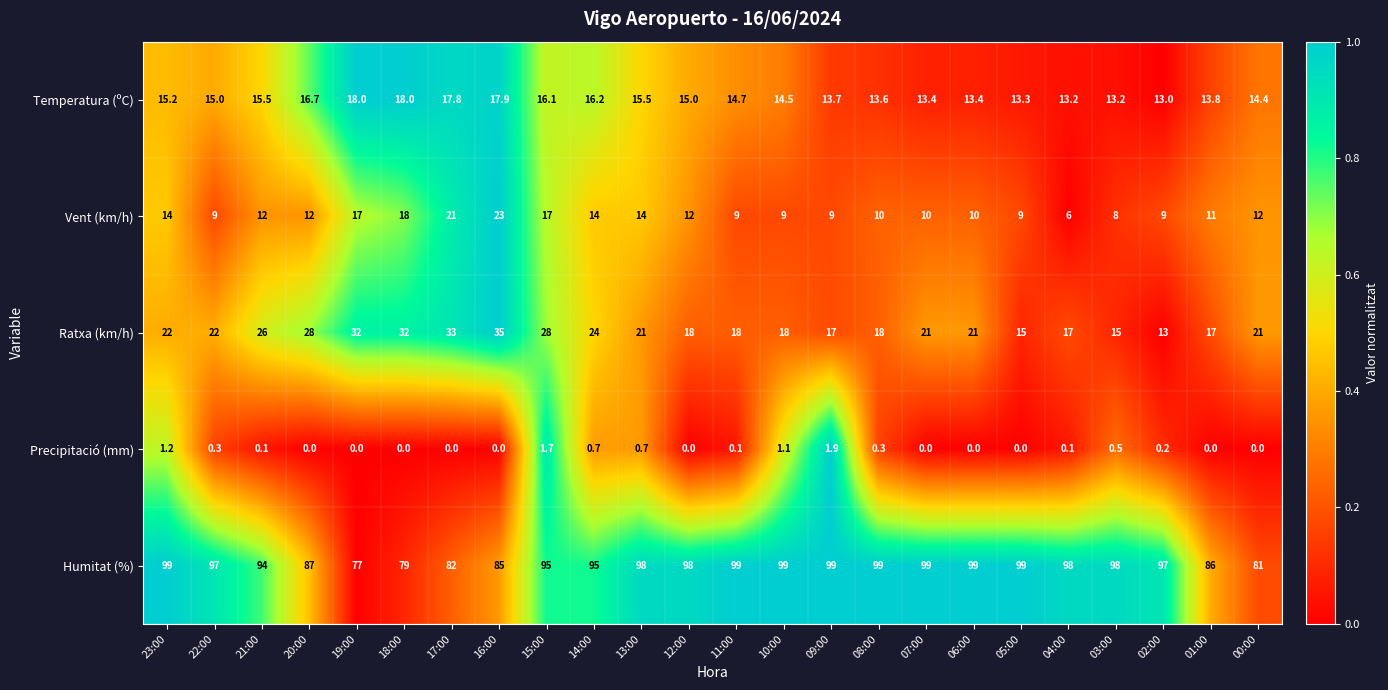

What is the difference between the second highest and minimum values in the Ratxa (km/h) series?

20.0